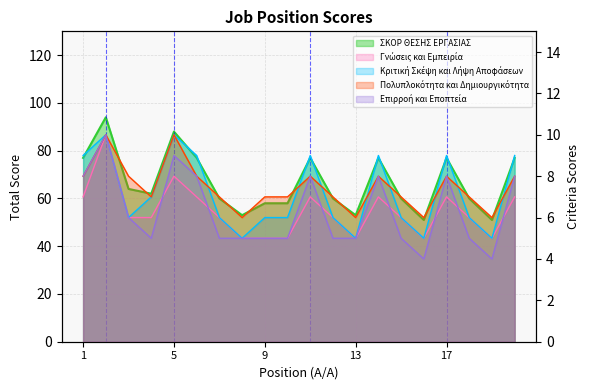

What is the difference between the maximum and second lowest values in the Κριτική Σκέψη και Λήψη Αποφάσεων series?

5